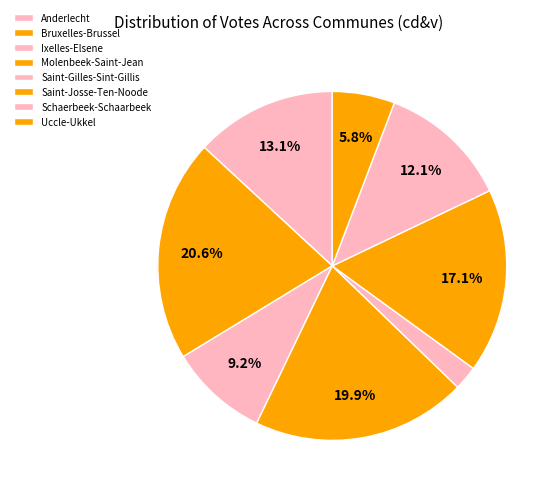

Which slice is the smallest?

Saint-Gilles-Sint-Gillis